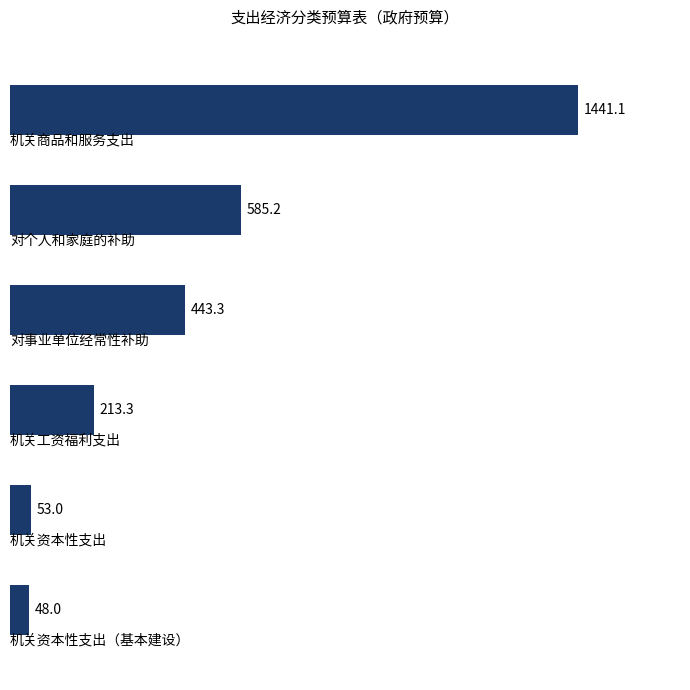

What is the change in value from 0 to 4?

-1388.1